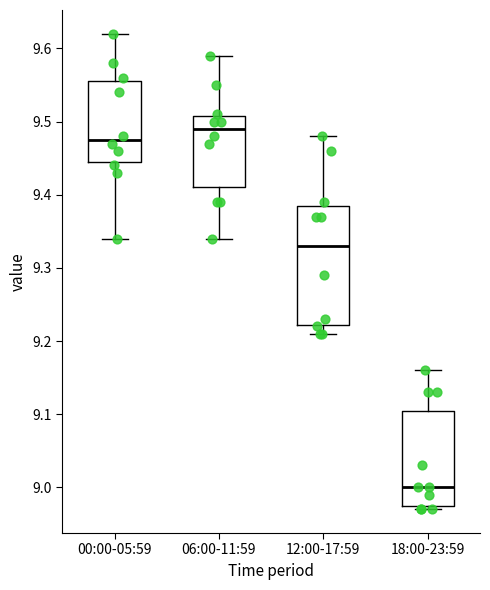

Reading left to right, read every box against the y-axis: the position of its median line, the range the box covers, and the ends of its whiskers. The values are not printed on the chart, so give them approximately, as read against the axis.

00:00-05:59: median 9.48, box 9.45 to 9.56, whiskers 9.34 to 9.62
06:00-11:59: median 9.49, box 9.41 to 9.51, whiskers 9.34 to 9.59
12:00-17:59: median 9.33, box 9.22 to 9.39, whiskers 9.21 to 9.48
18:00-23:59: median 9.00, box 8.98 to 9.11, whiskers 8.97 to 9.16